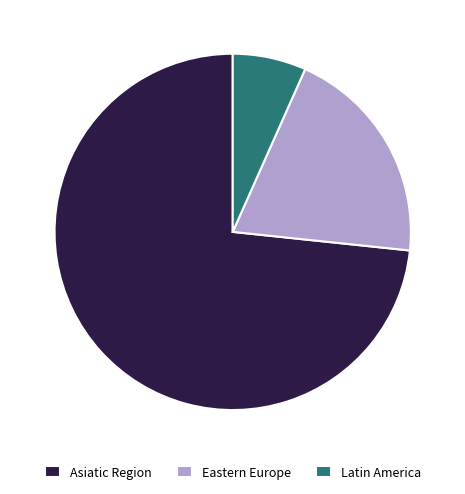

How many slices are in this pie chart?

3